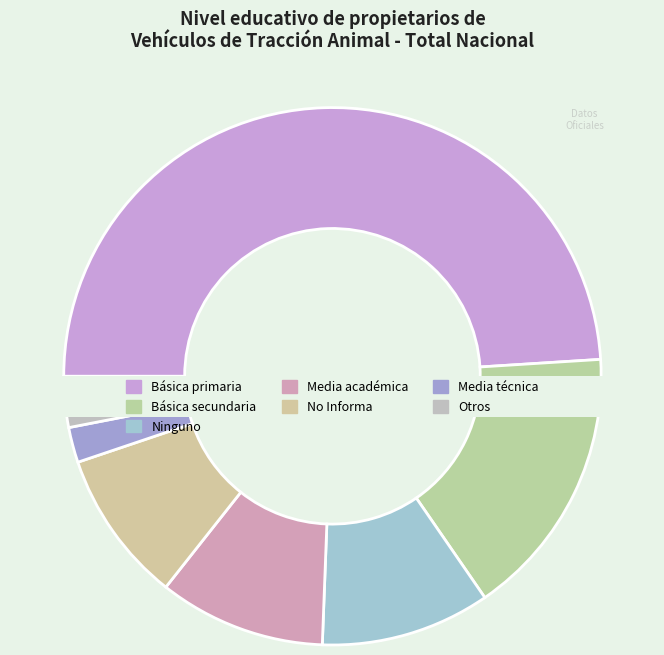

To the nearest percent, what percentage of the pie is Básica secundaria?

16%